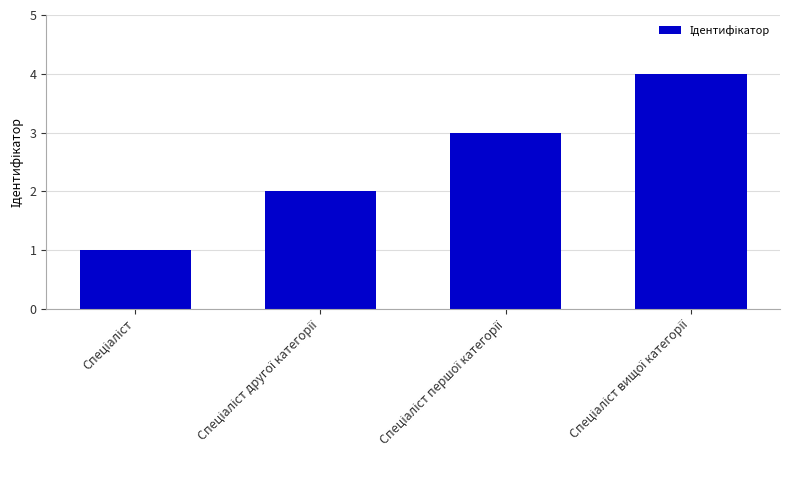

What is the difference between the maximum and minimum values?

3